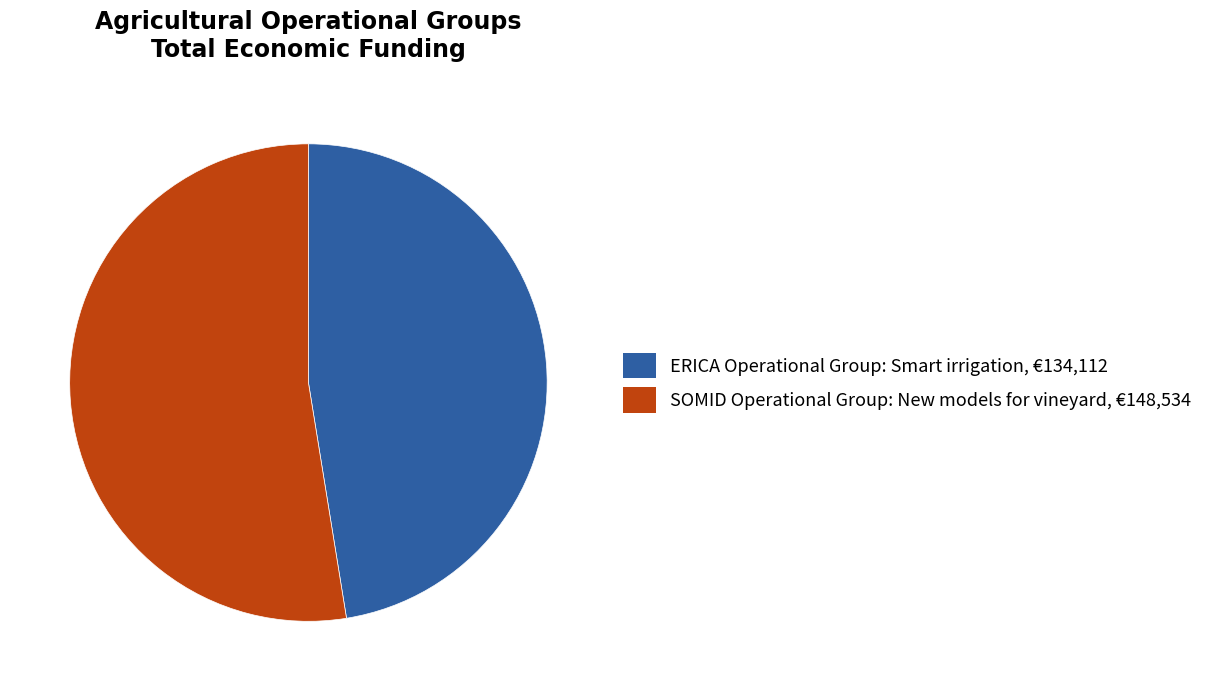

Do SOMID Operational Group: New models for vineyard and ERICA Operational Group: Smart irrigation together represent more than half of the pie?

Yes